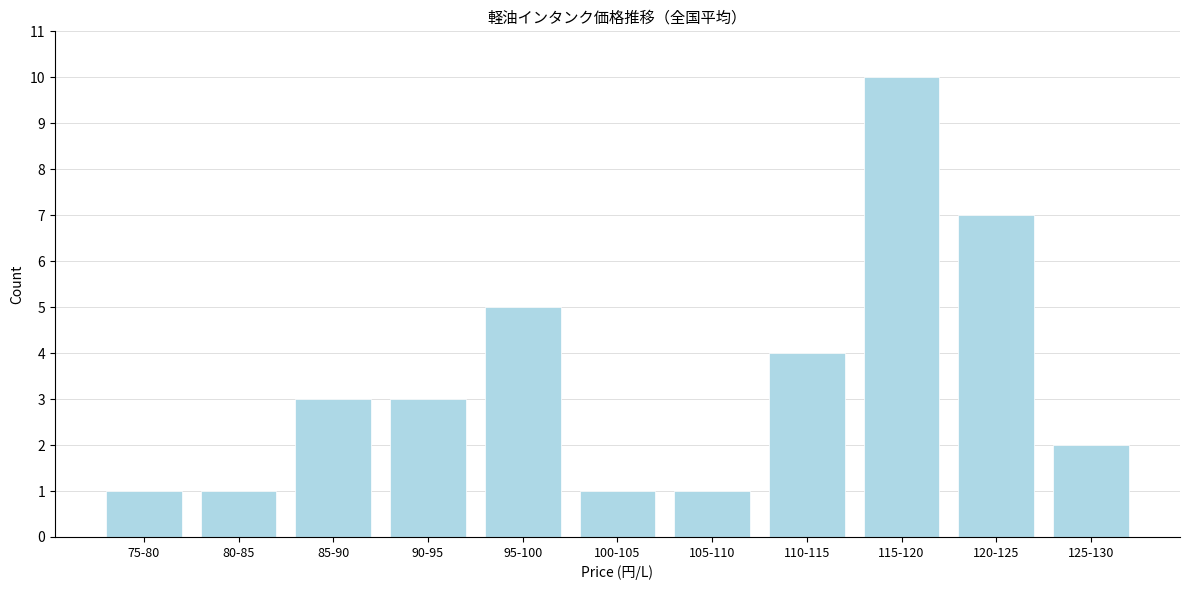

Reading left to right, list all the values displayed in this chart.

75-80=1	80-85=1	85-90=3	90-95=3	95-100=5	100-105=1	105-110=1	110-115=4	115-120=10	120-125=7	125-130=2